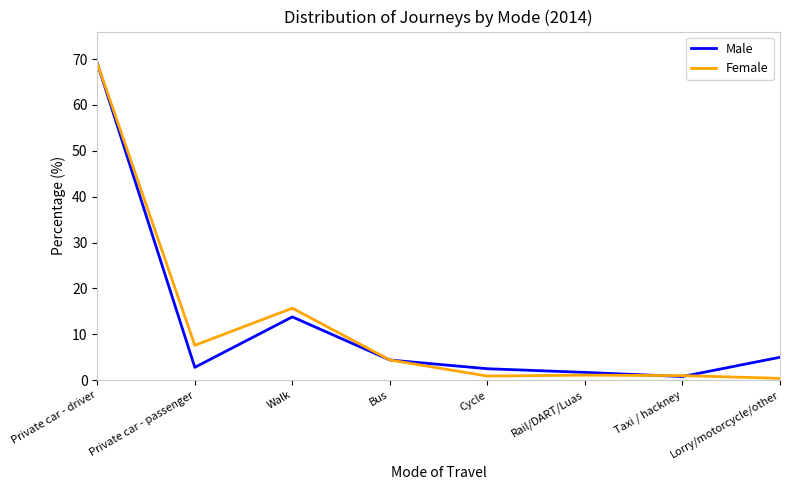

How many lines are shown in the chart?

2